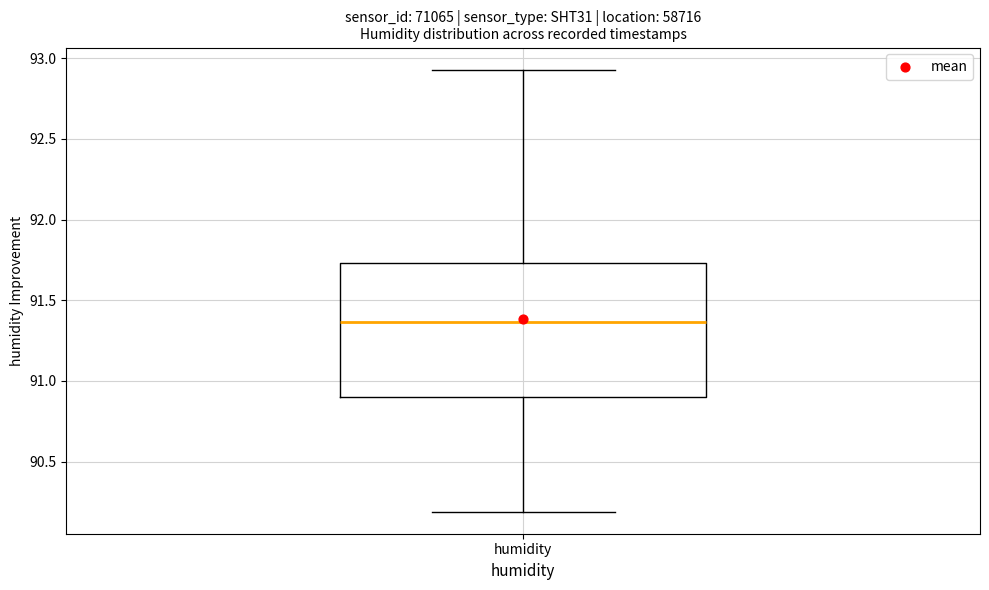

Where does the median line of the box for humidity sit on the y-axis? The values are not printed on the chart, so give them approximately, as read against the axis.

91.35